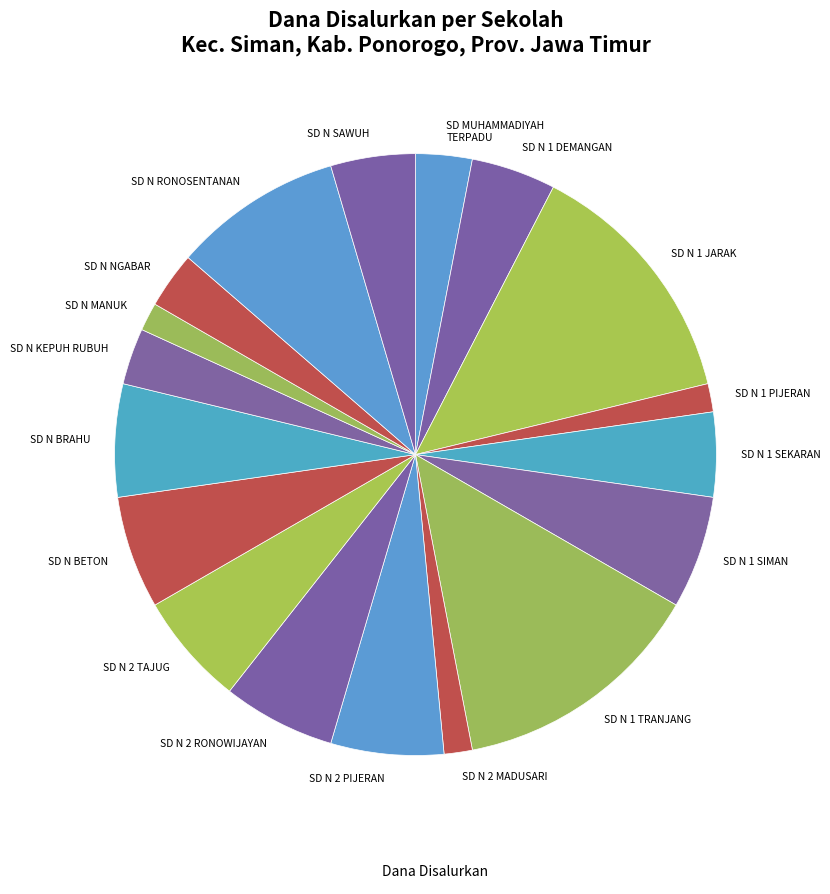

Is there any slice that represents more than half of the pie?

No